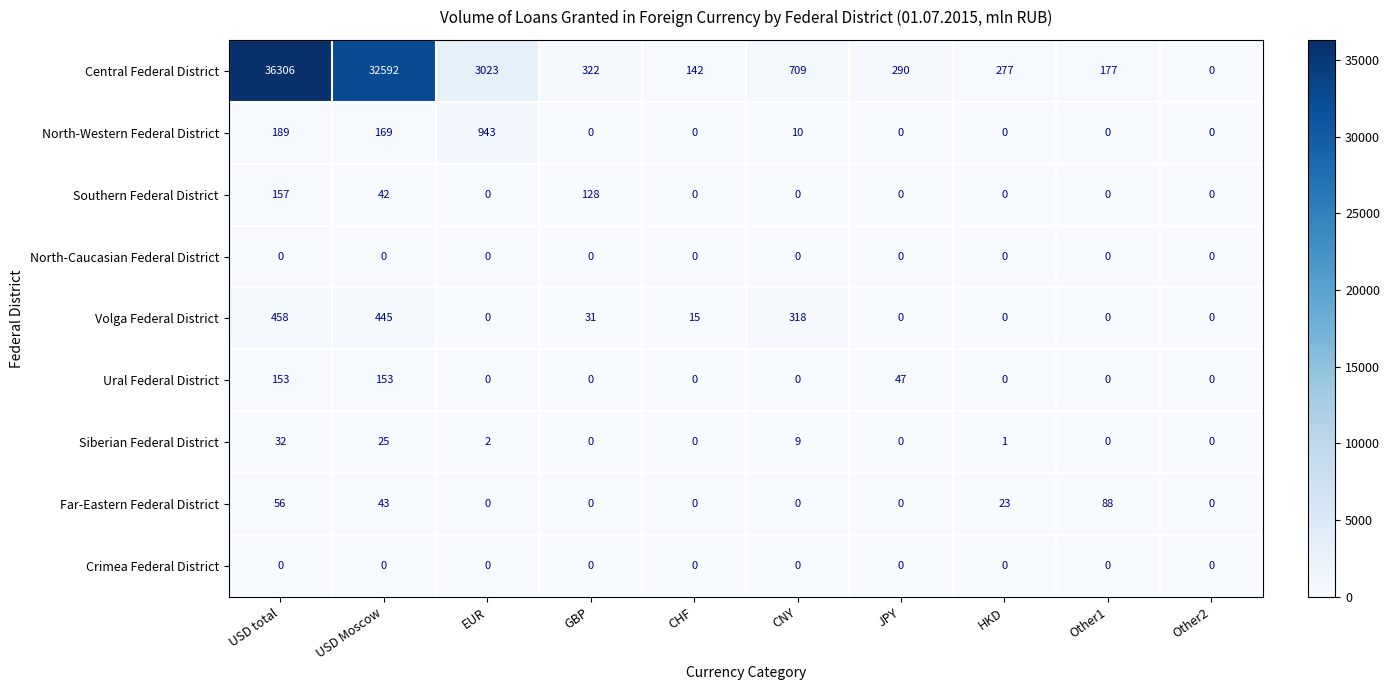

The value of Ural Federal District at Other1 is 60. True or false?

False